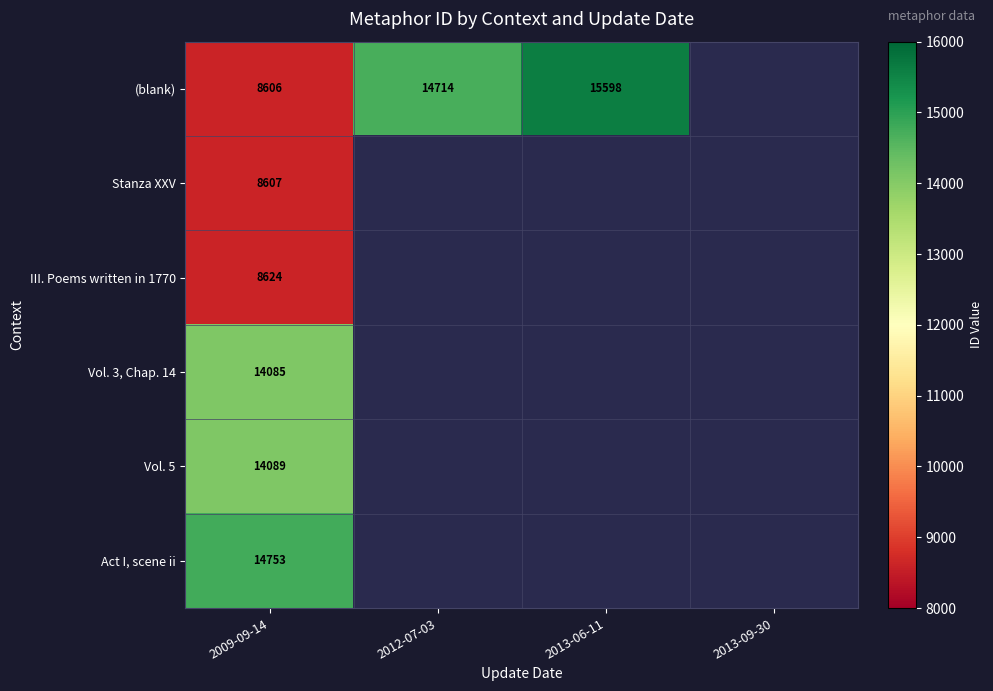

What is the sum of the (blank) values at 2012-07-03 and 2013-06-11?

30312